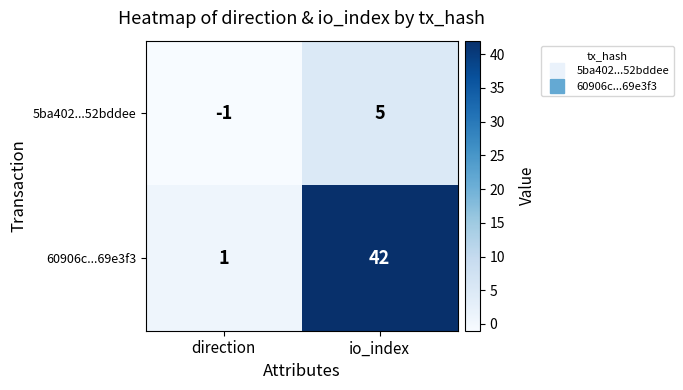

Between direction and io_index, which series saw the biggest shift?

60906c...69e3f3